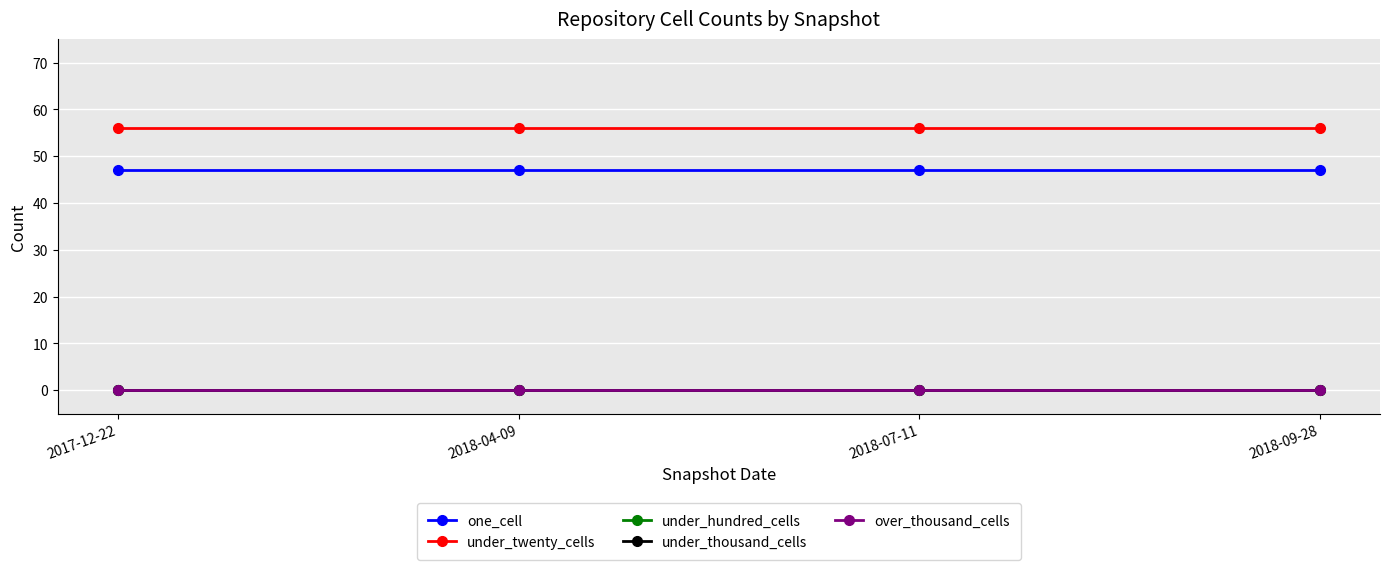

What is the spread (max minus min) of values at 2017-12-22?

56